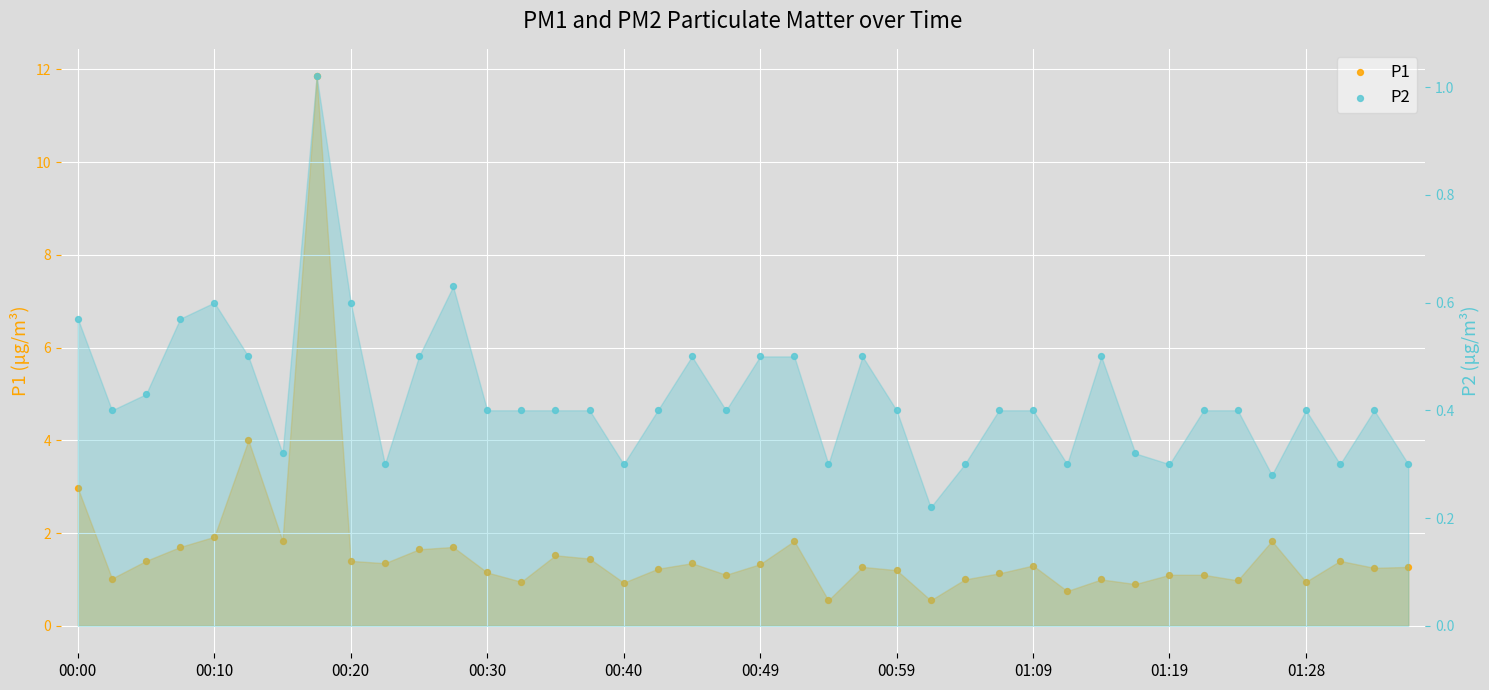

Which series has the largest total across all categories?

P1